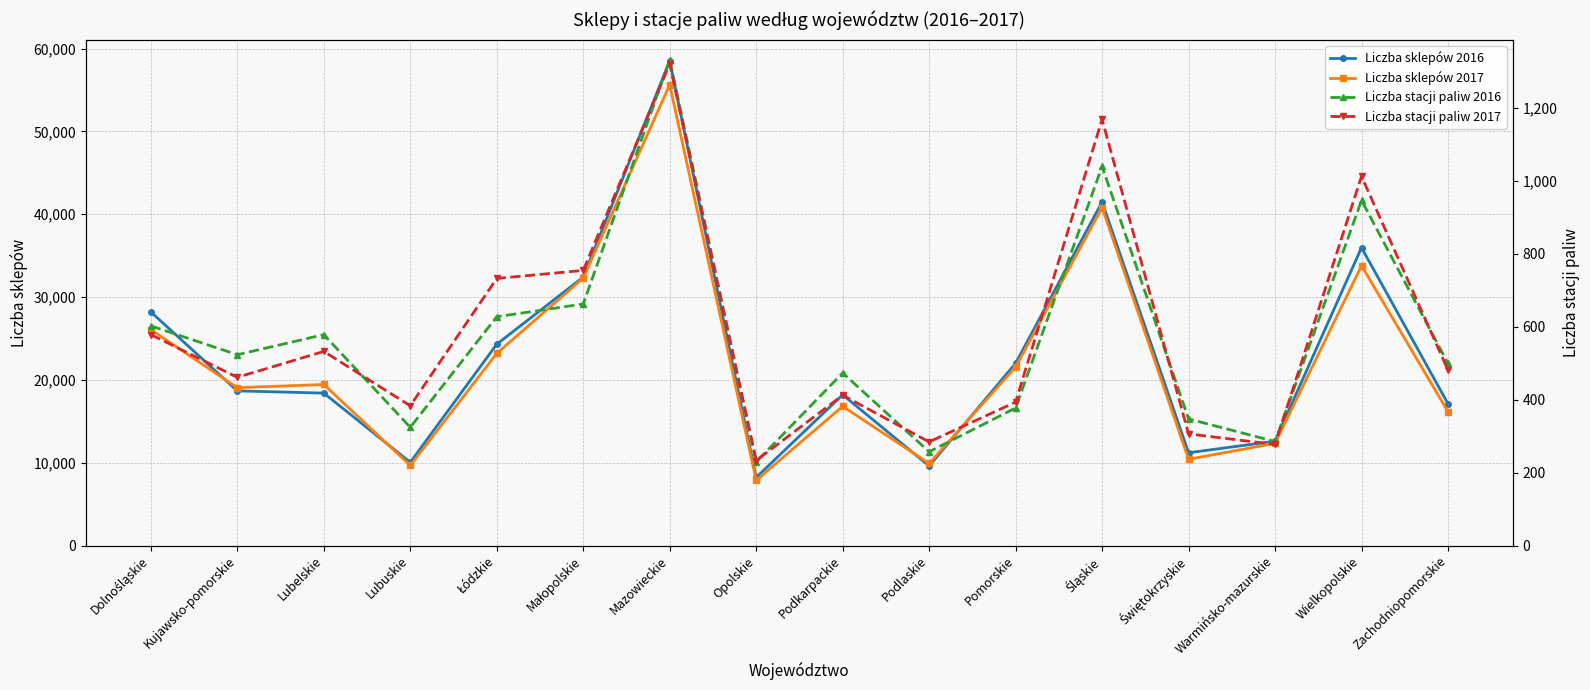

True or false: Liczba stacji paliw 2016 and Liczba sklepów 2017 cross at least once.

False